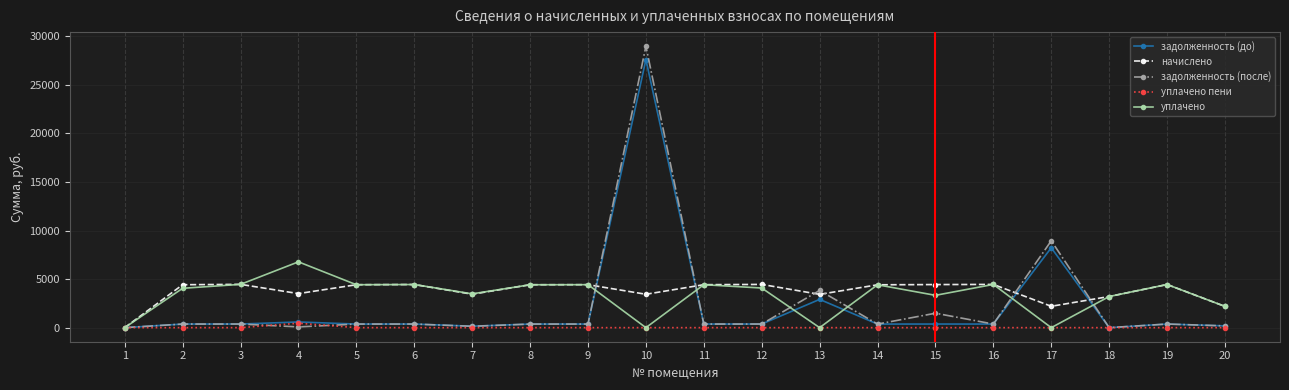

True or false: начислено has more than 1 points higher than both neighbors.

True